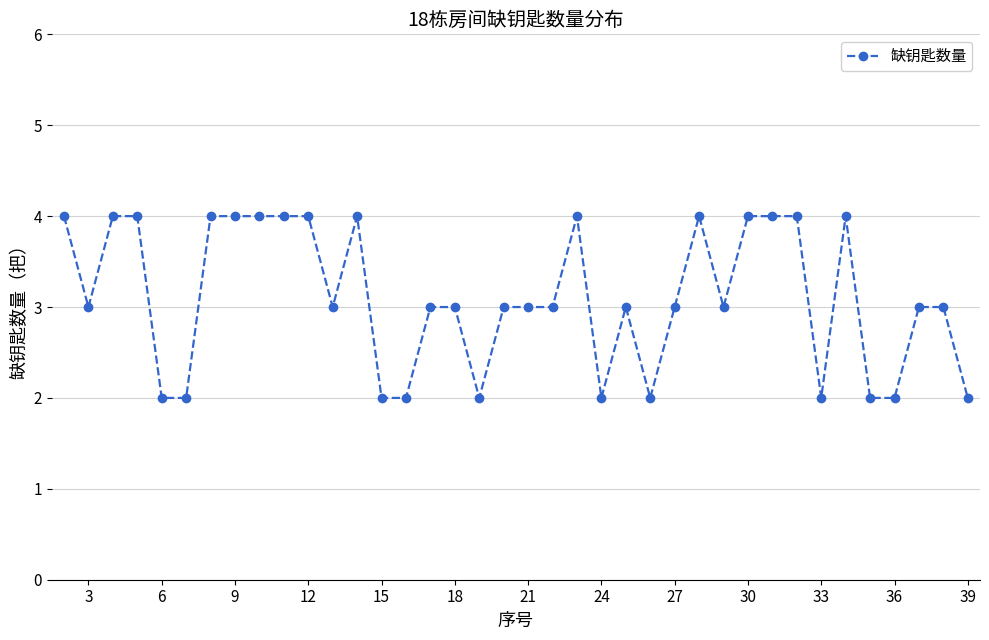

True or false: there are more than 1 points higher than both neighbors.

True